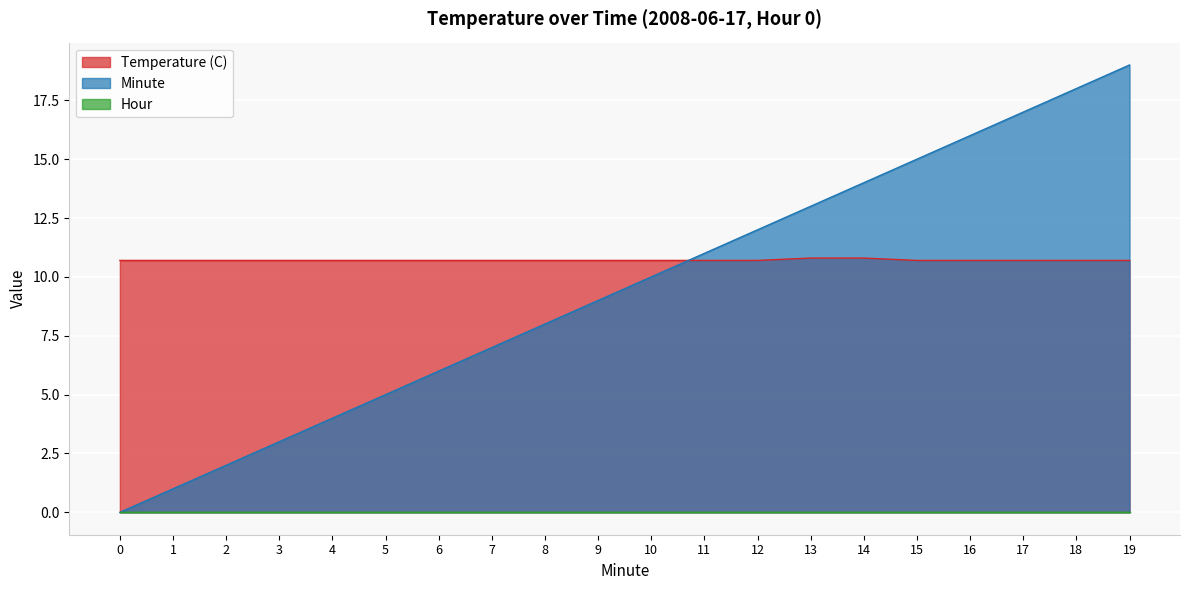

List the labels in order of Minute value, largest first.

19, 18, 17, 16, 15, 14, 13, 12, 11, 10, 9, 8, 7, 6, 5, 4, 3, 2, 1, 0